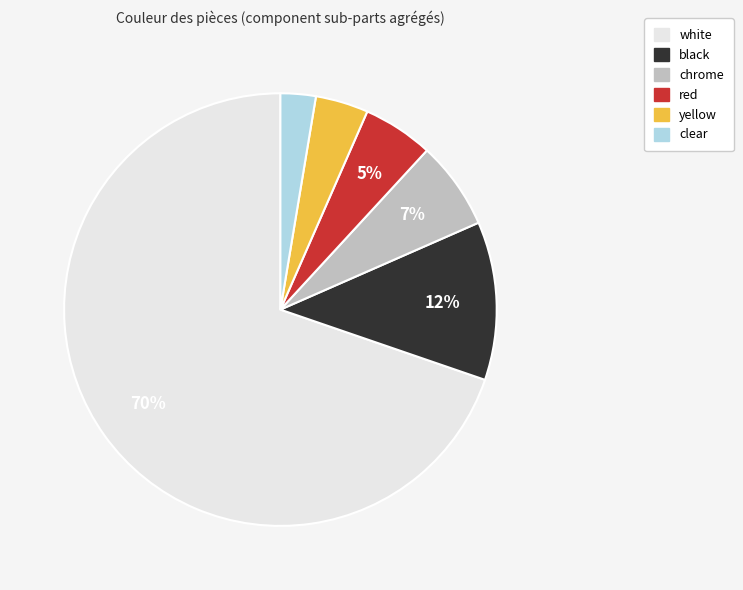

Is there any slice that represents more than half of the pie?

Yes